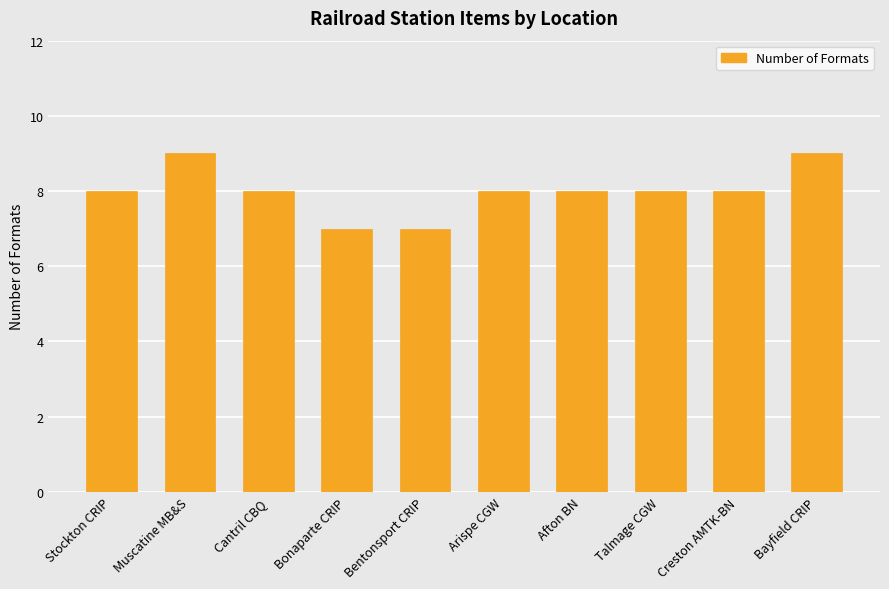

Which has a higher value, Talmage CGW or Bayfield CRIP?

Bayfield CRIP